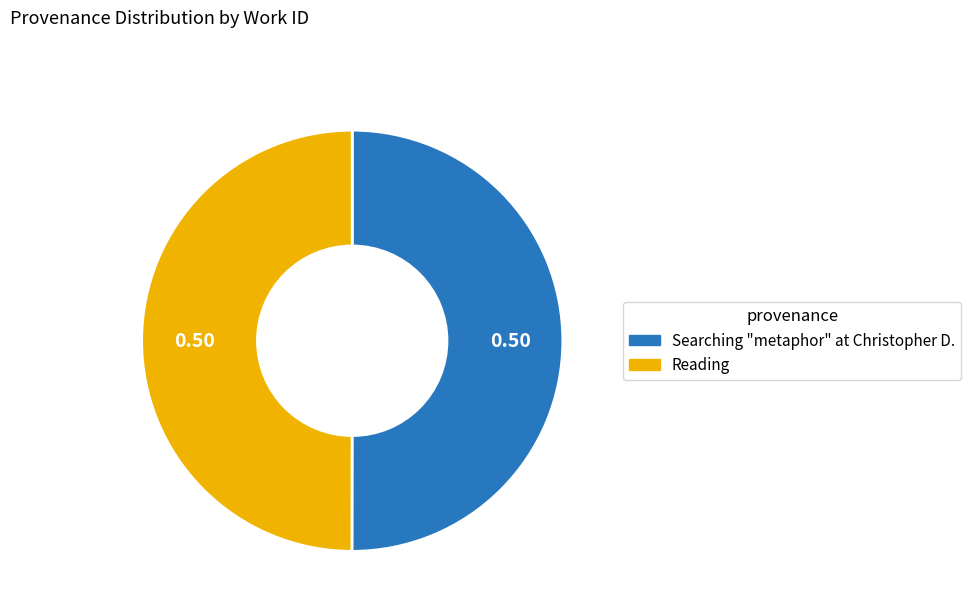

What is the ratio of the value at Searching "metaphor" at Christopher D. to the value at Reading?

1.0